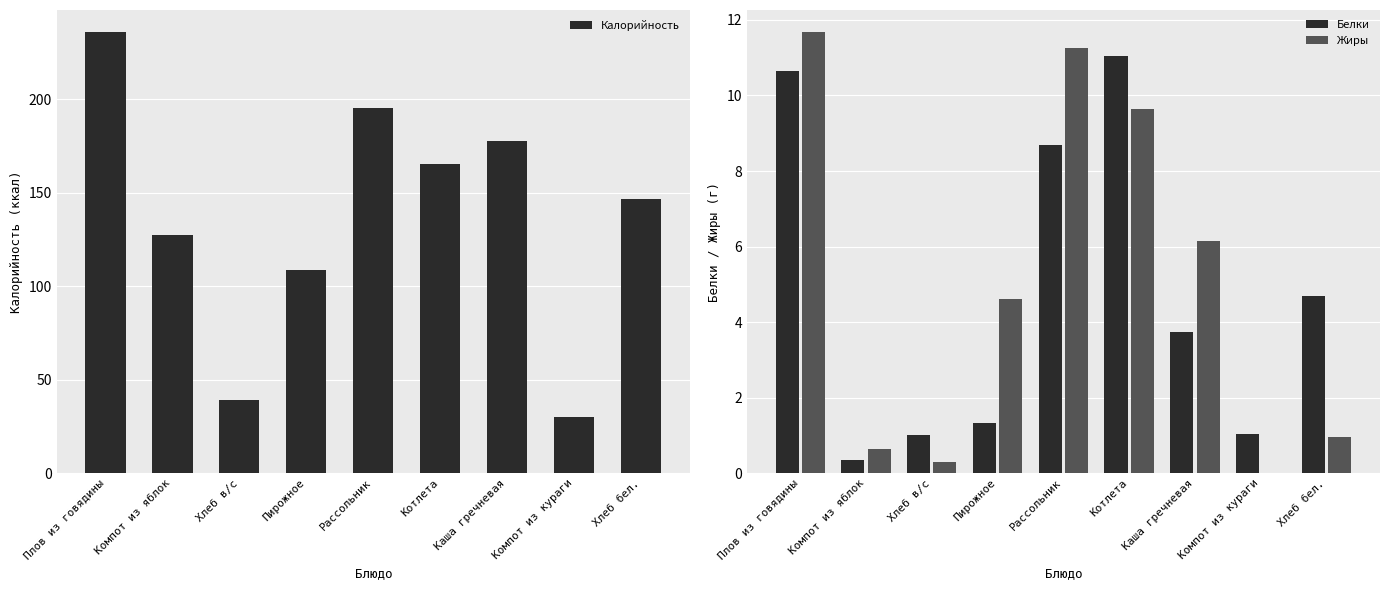

How many values in the Калорийность series are below 146?

4